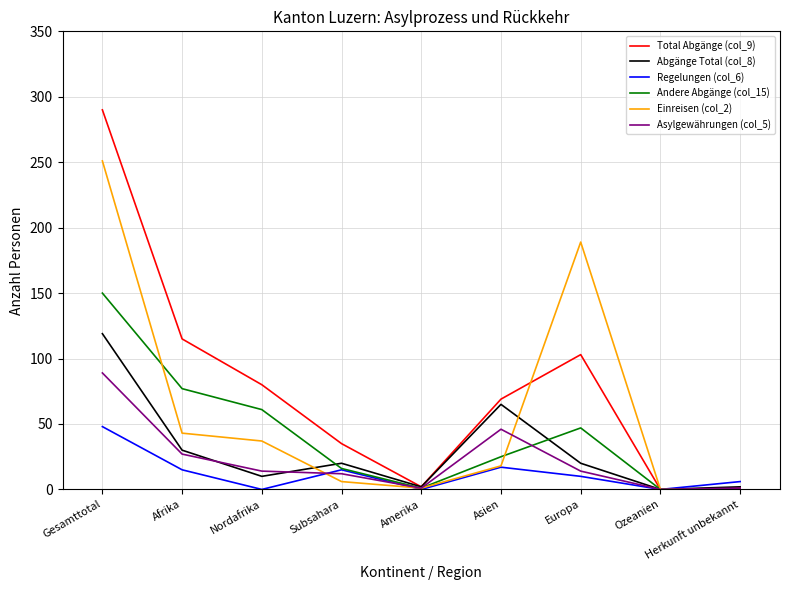

Rank the series at Gesamttotal from highest to lowest value.

Total Abgänge (col_9), Einreisen (col_2), Andere Abgänge (col_15), Abgänge Total (col_8), Asylgewährungen (col_5), Regelungen (col_6)